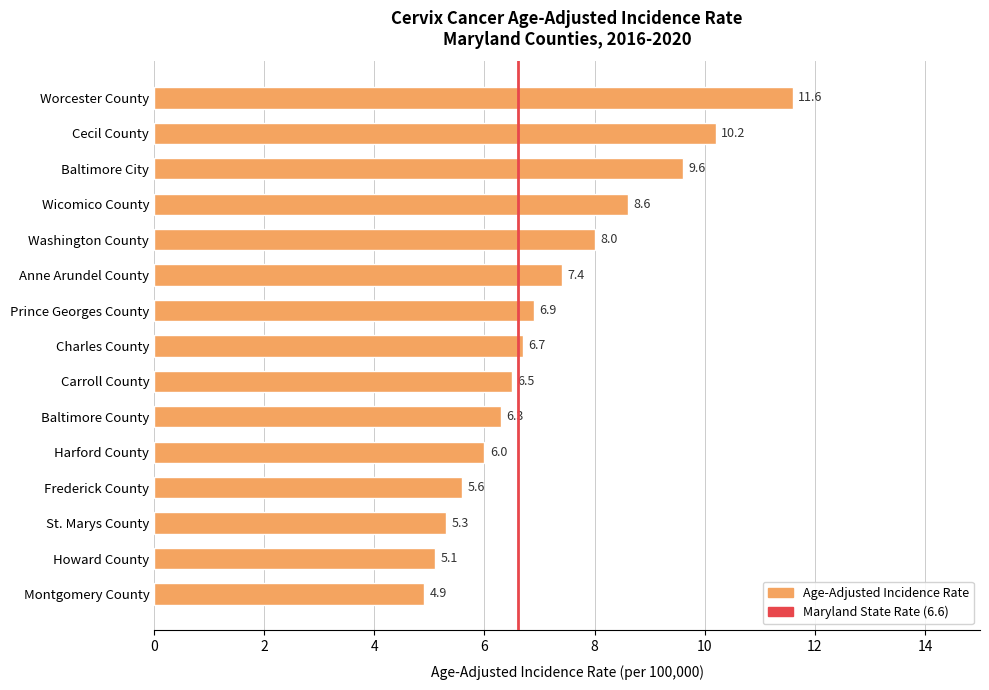

Reading bottom to top, extract all data points from this chart.

4.9	5.1	5.3	5.6	6.0	6.3	6.5	6.7	6.9	7.4	8.0	8.6	9.6	10.2	11.6